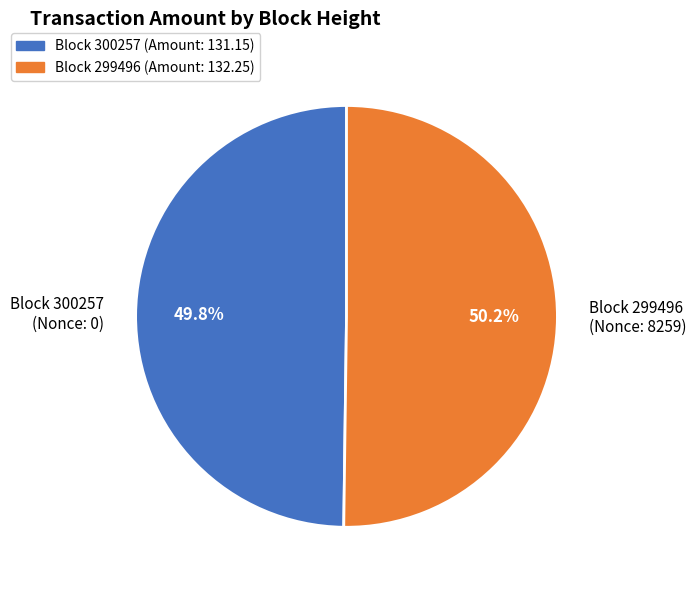

Do Block 299496 (Nonce: 8259) and Block 300257 (Nonce: 0) together represent more than half of the pie?

Yes